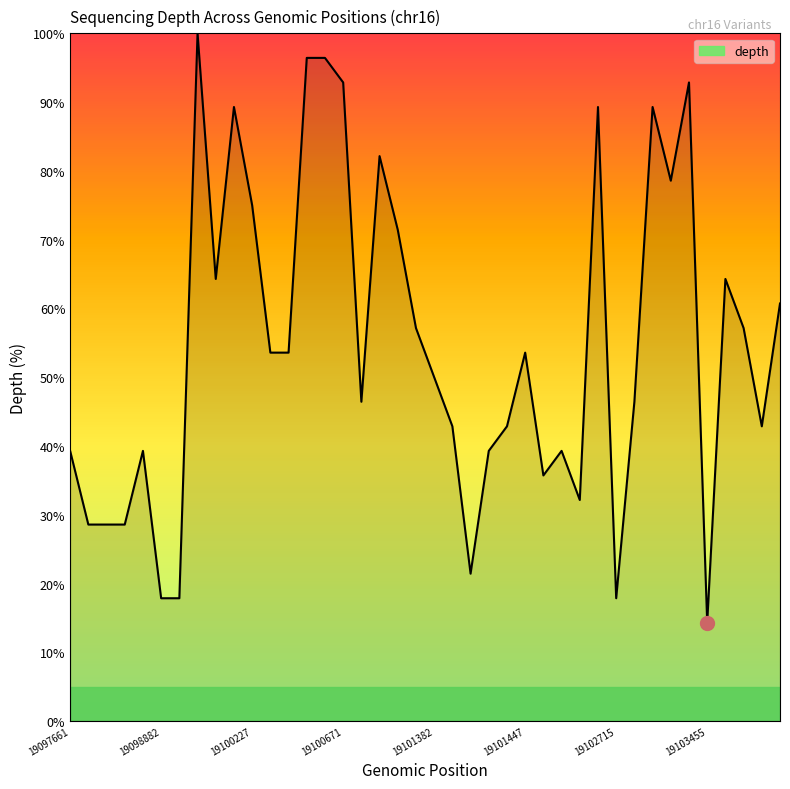

What is the greatest value displayed?

100.0